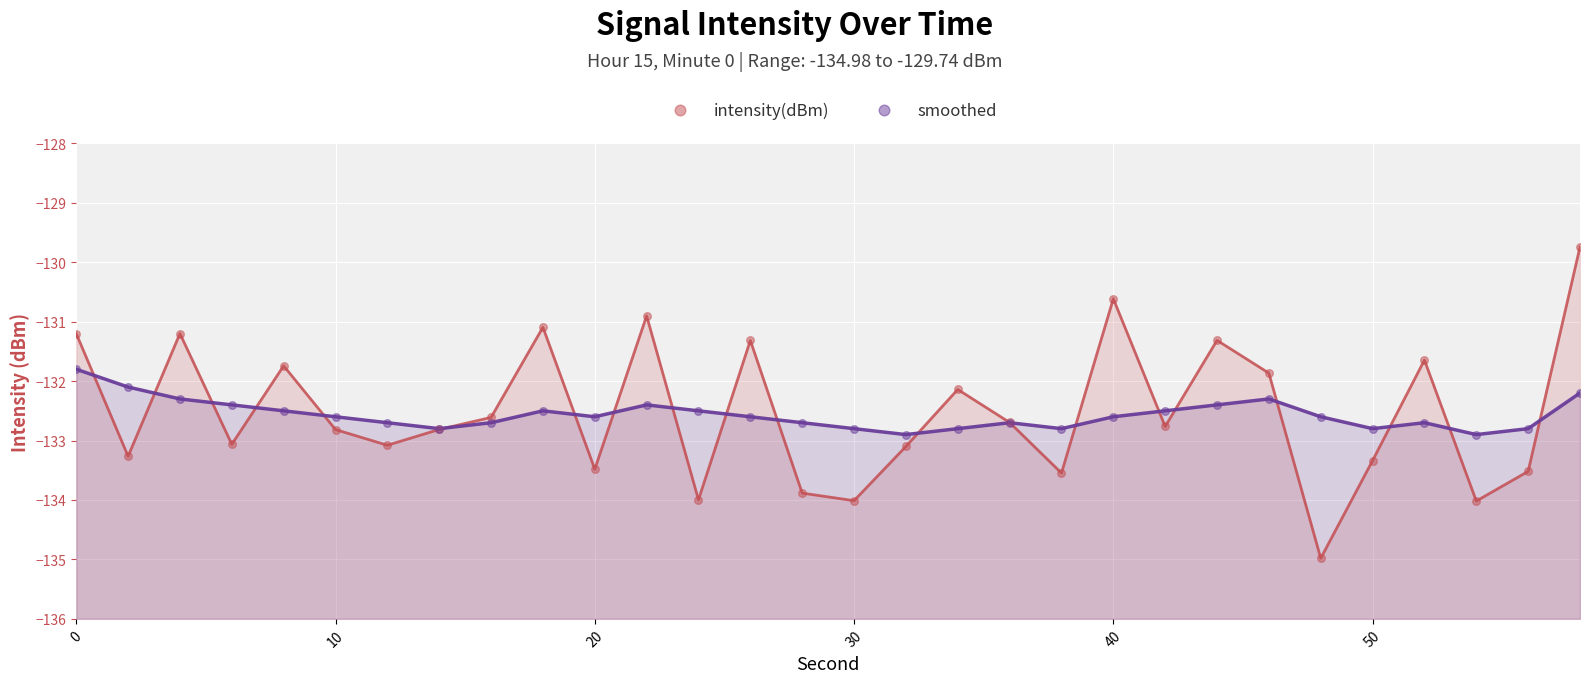

What are all the series names shown in the legend?

intensity(dBm), smoothed